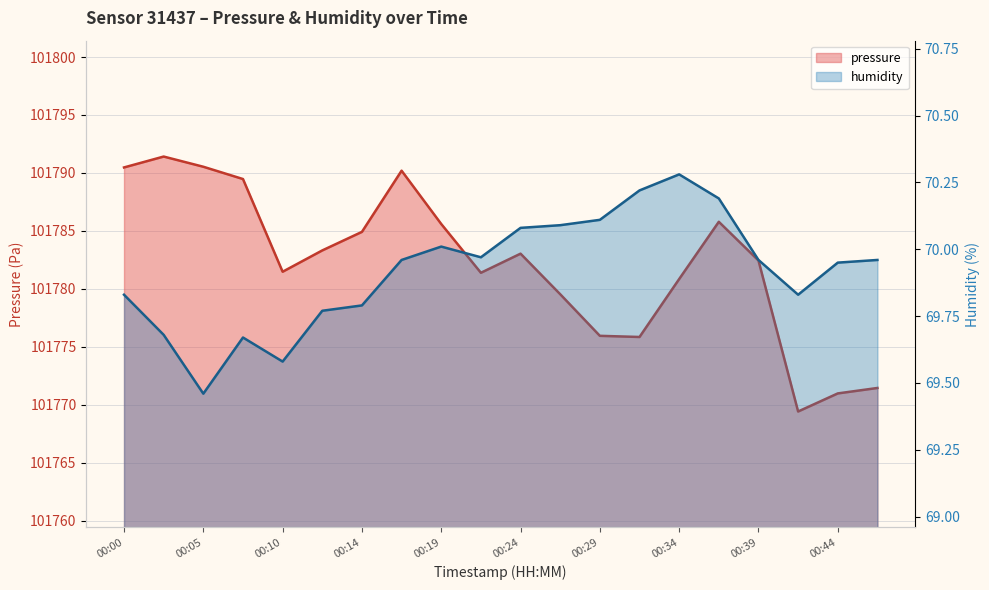

What is the sum of all pressure values?

2035643.9